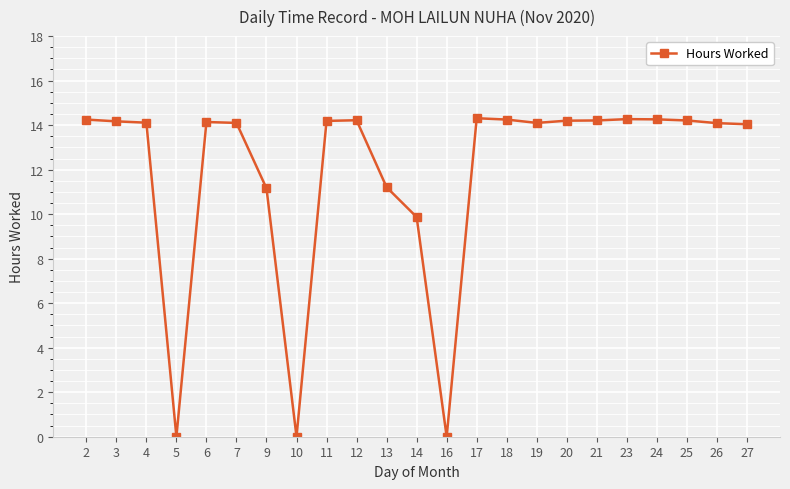

The value at 6 is 14.1. True or false?

True